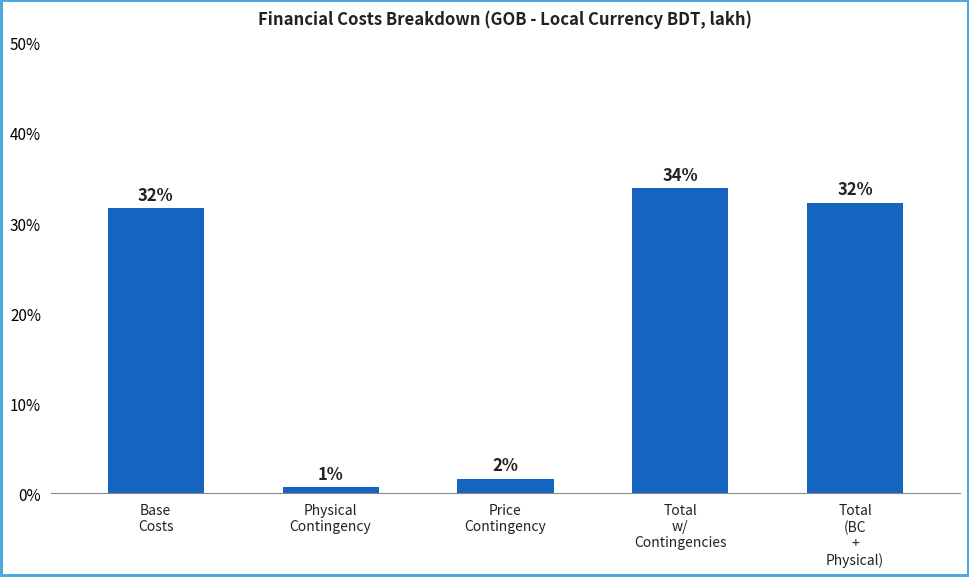

What is the value of the 3rd bar from the left?

1.6